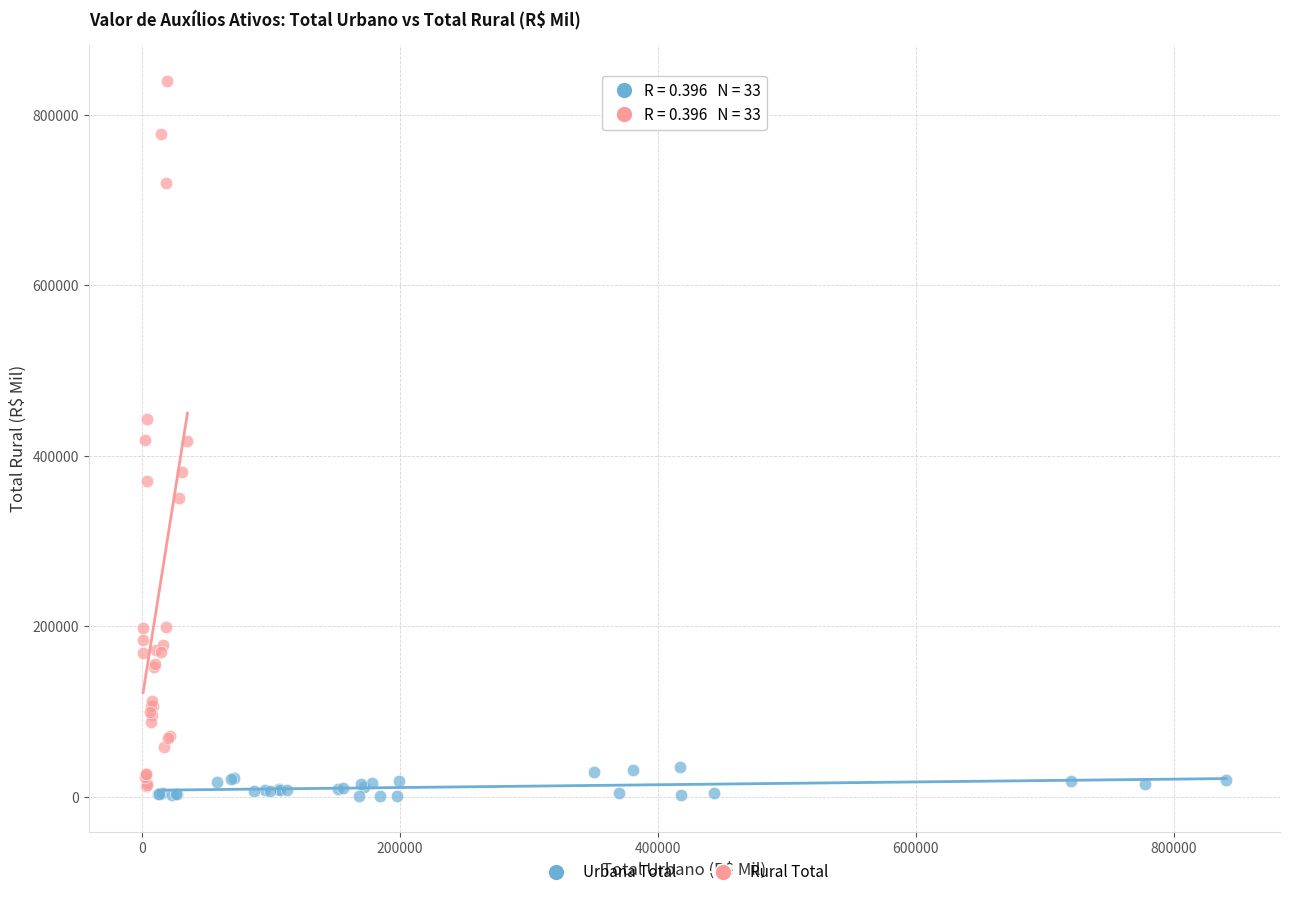

Which series reaches the maximum Y coordinate?

Rural Total